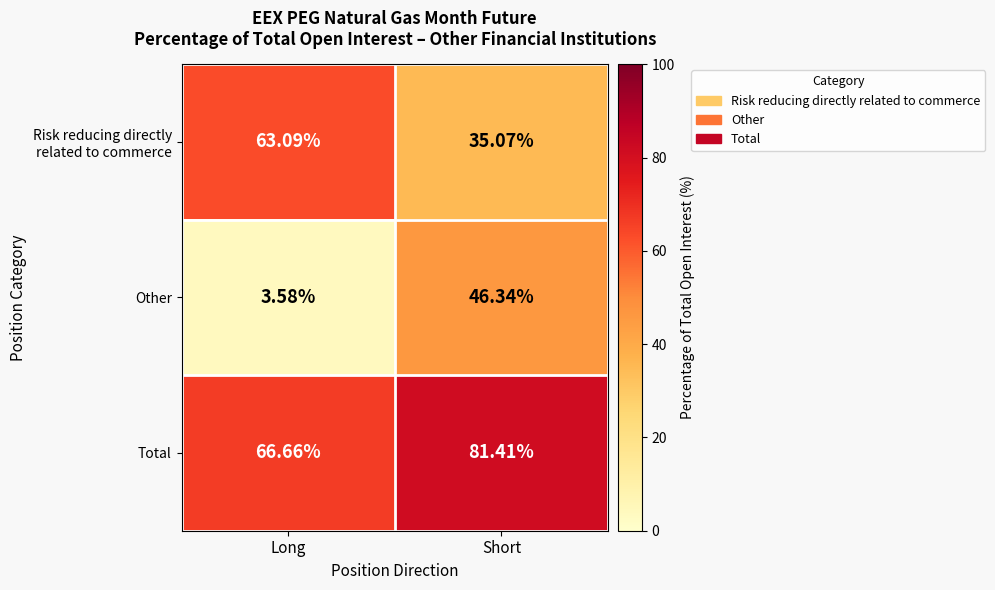

Rank the categories by Total value from lowest to highest.

Long, Short